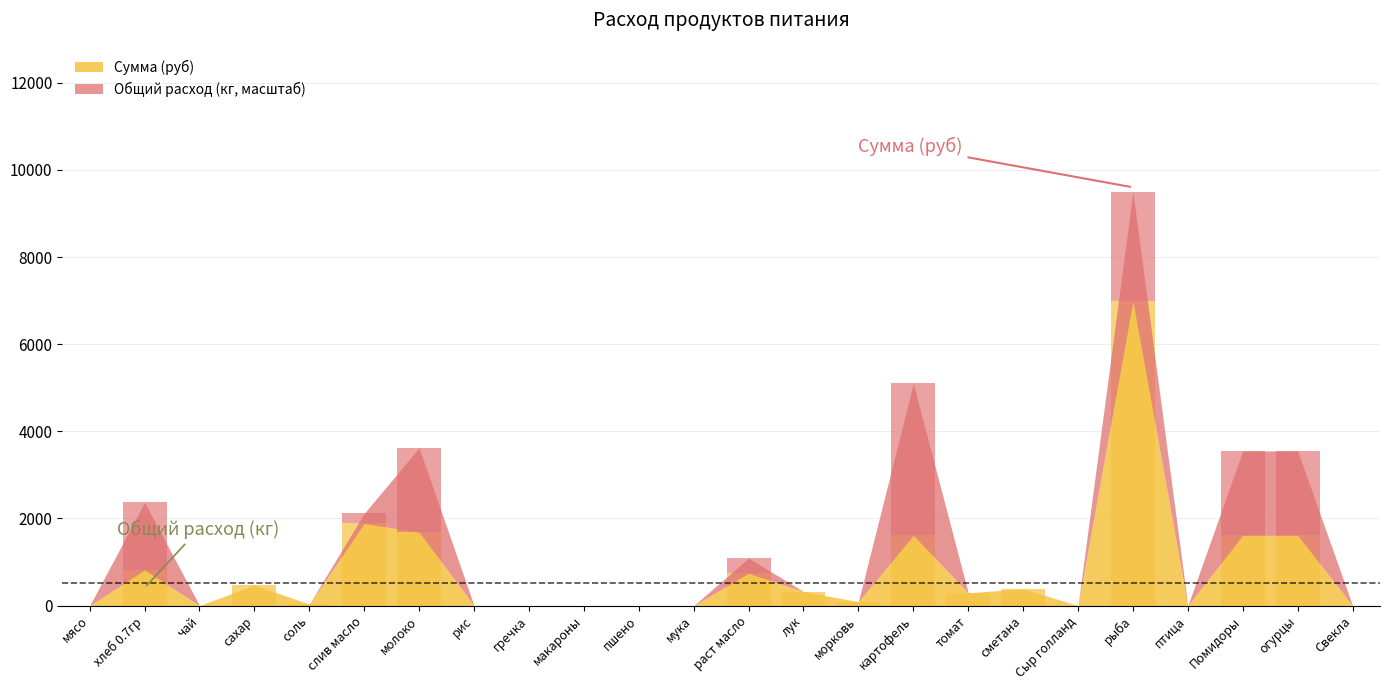

True or false: the data shows 3509.3 at мука.

False